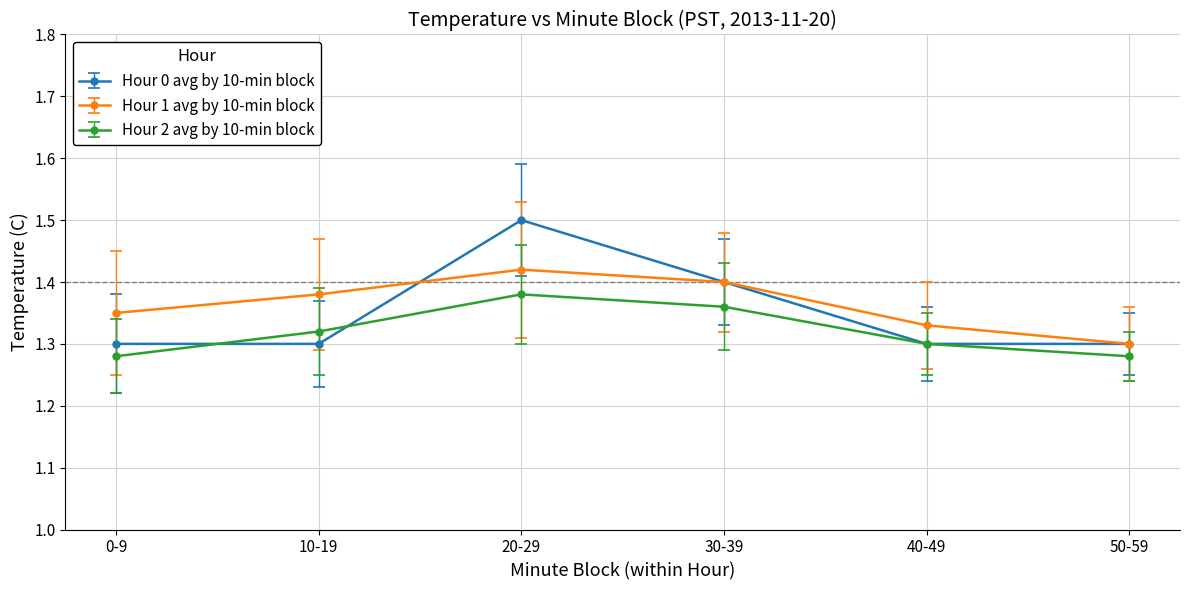

True or false: Hour 2 avg by 10-min block and Hour 1 avg by 10-min block intersect in this chart.

False